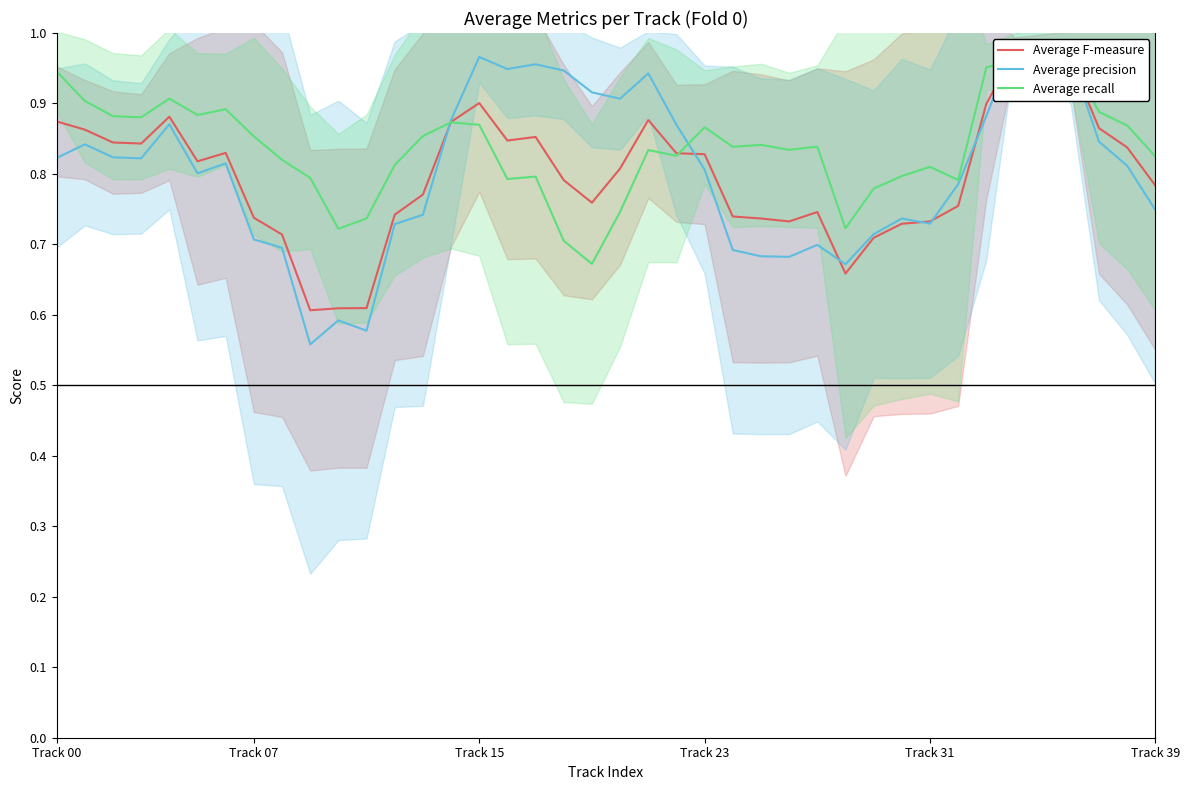

The Average precision series shows 0.2 at 24. True or false?

False